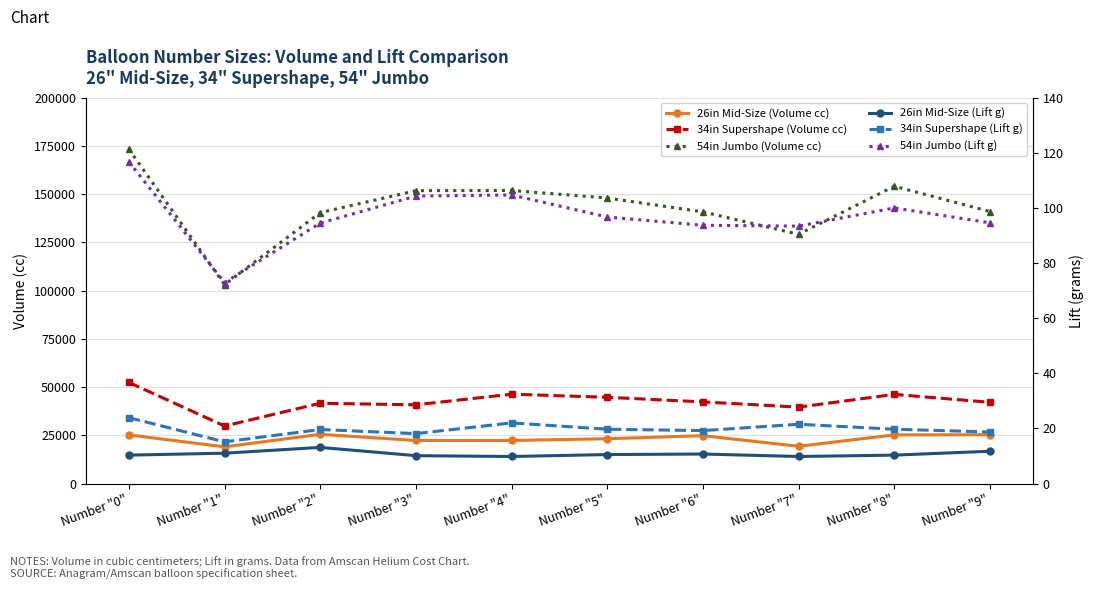

What is the label of the 4th point from the left?

Number "3"